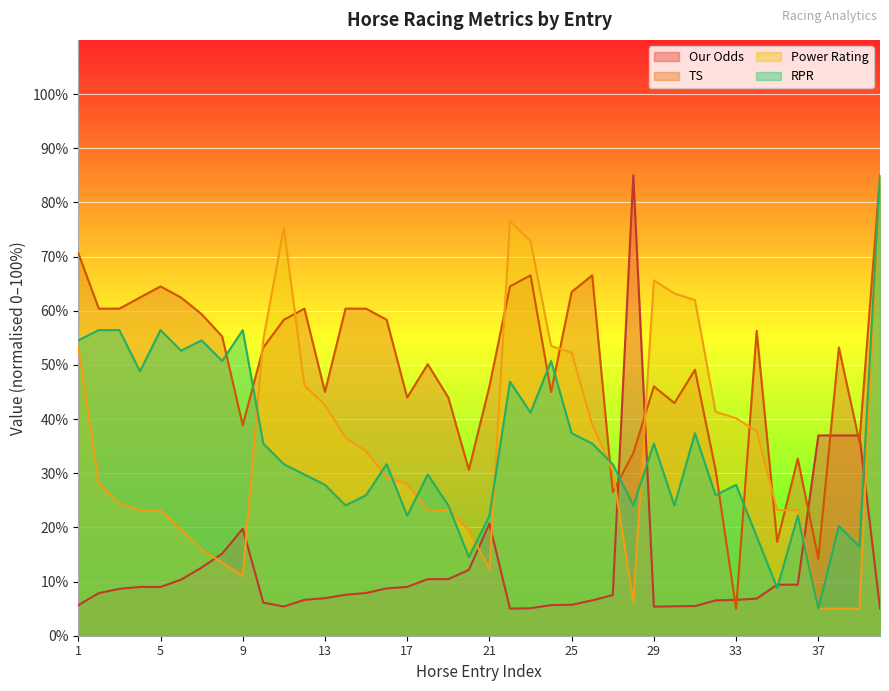

What is the lowest value of the Our Odds series?

5.0